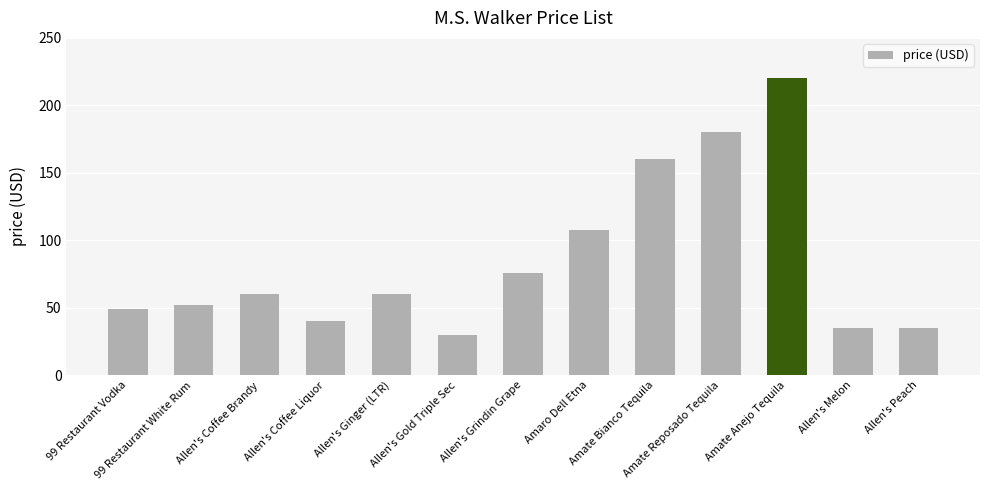

What is the greatest value displayed?

220.0